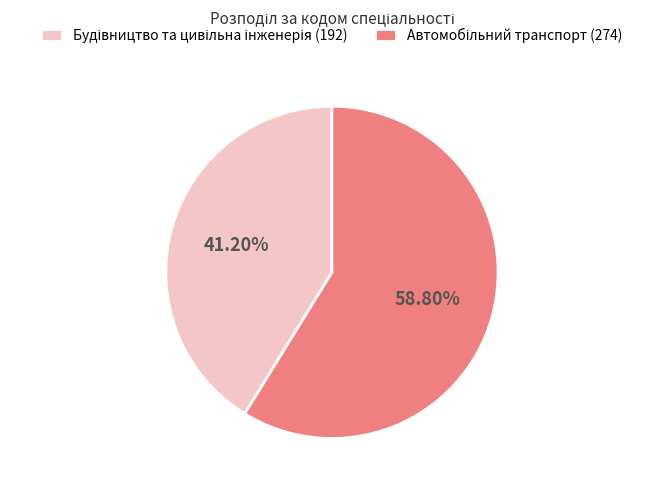

Count the number of slices in the pie.

2